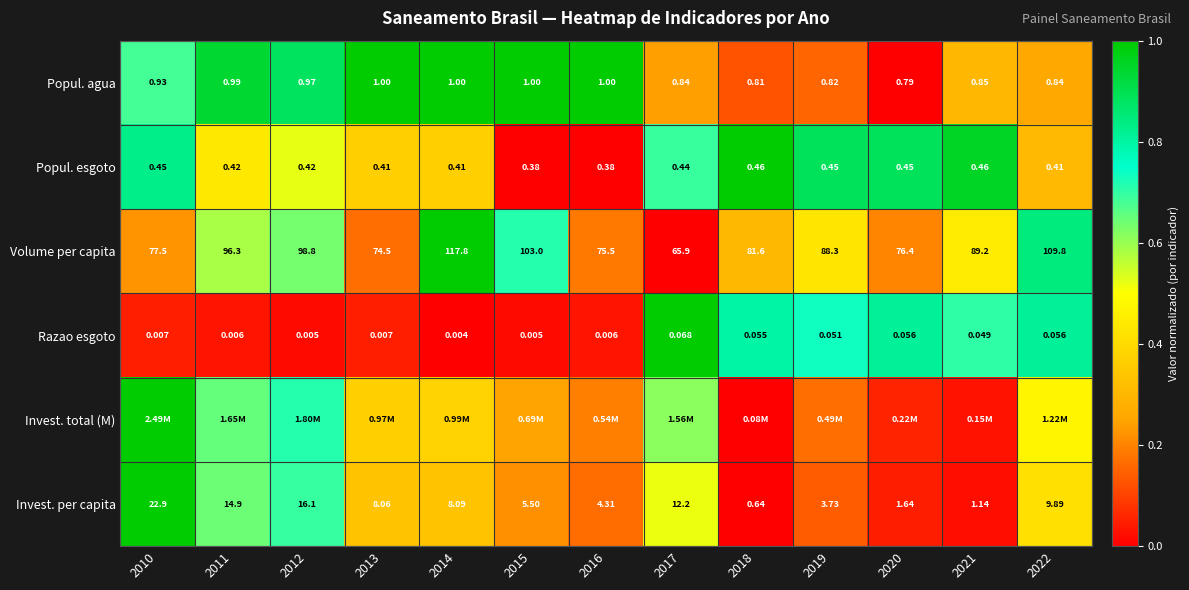

Is it true that Volume per capita equals 0.6 at 2021?

False